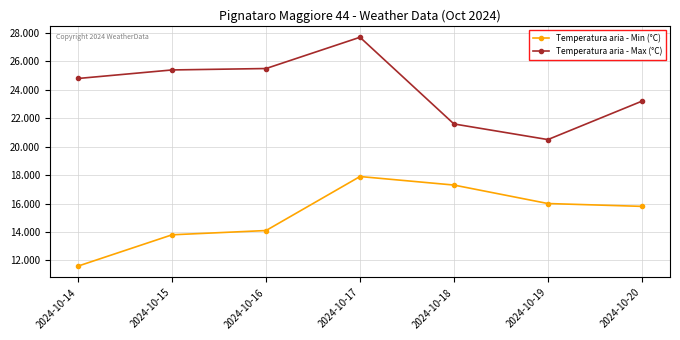

What is the value of the Temperatura aria - Max (°C) point at the 1st from the left?

24.8